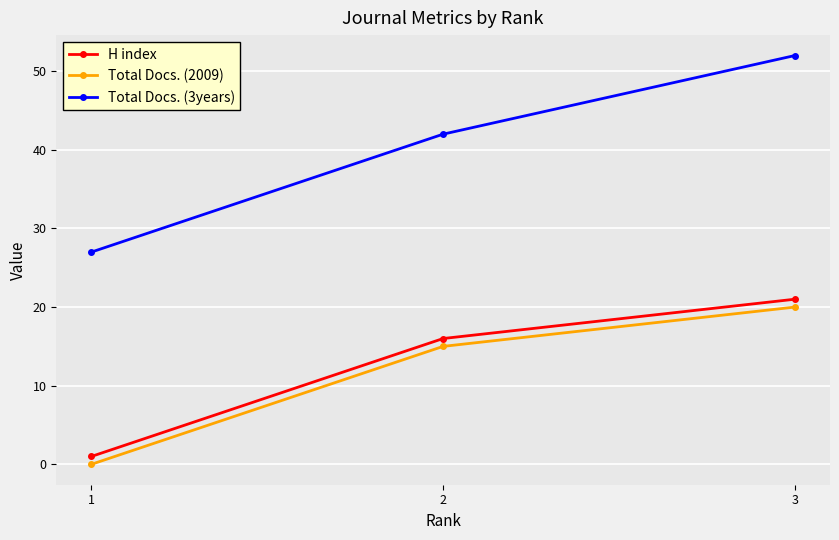

Which category has the highest value in the Total Docs. (3years) series?

3